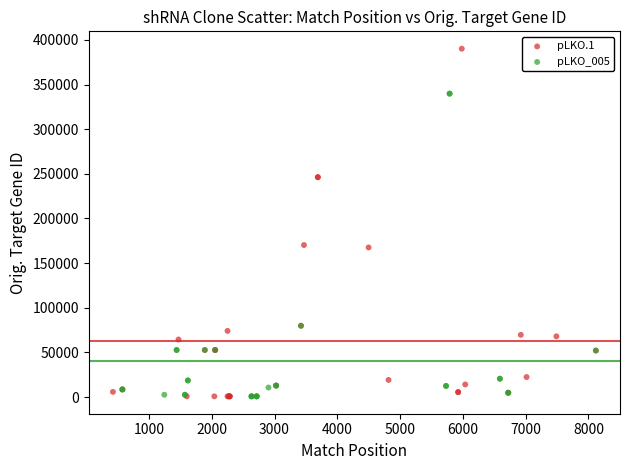

Which series contains the highest Y value?

pLKO.1